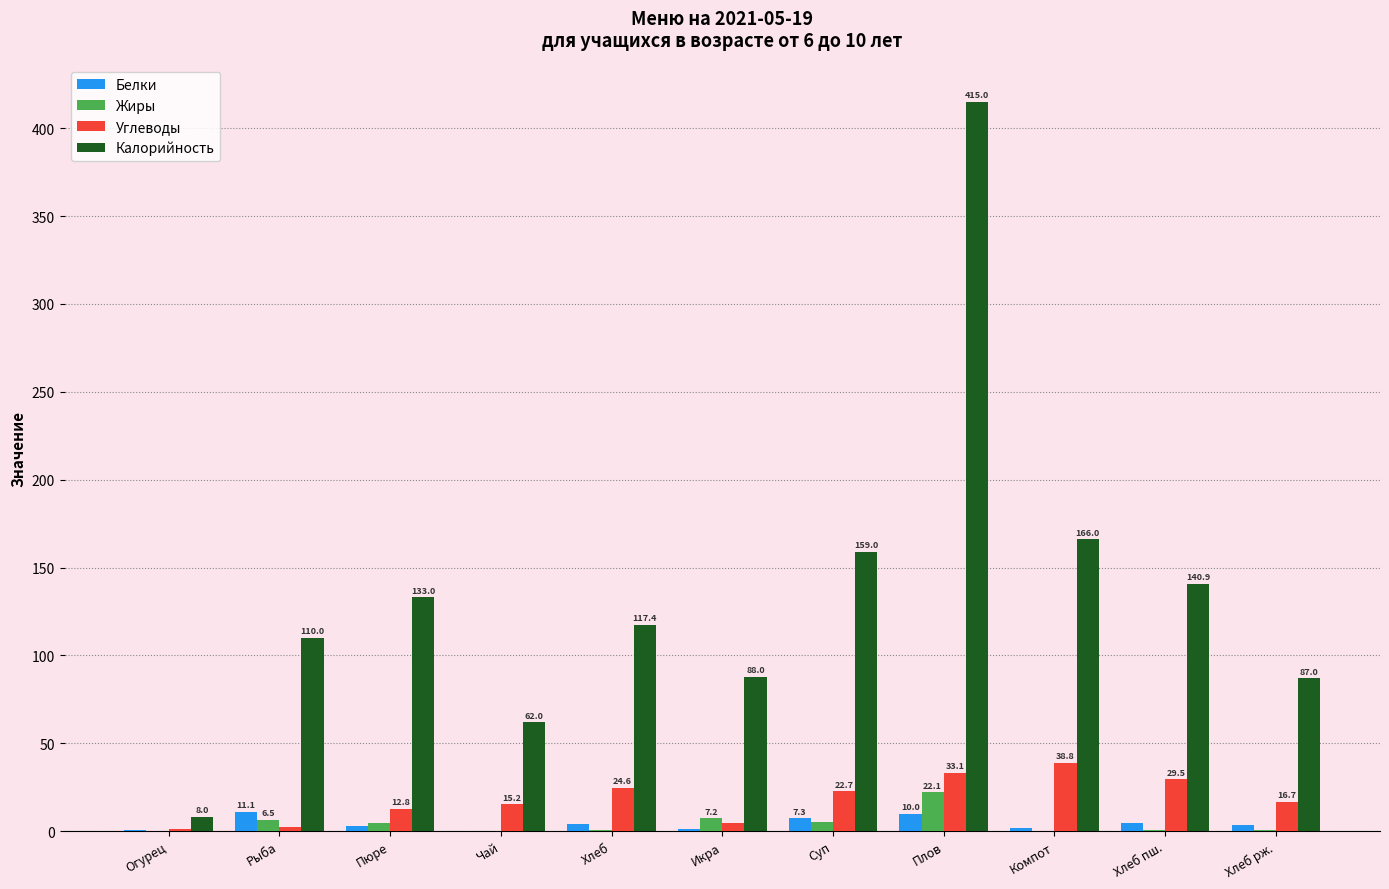

Between Суп and Хлеб пш., which series saw the biggest shift?

Калорийность